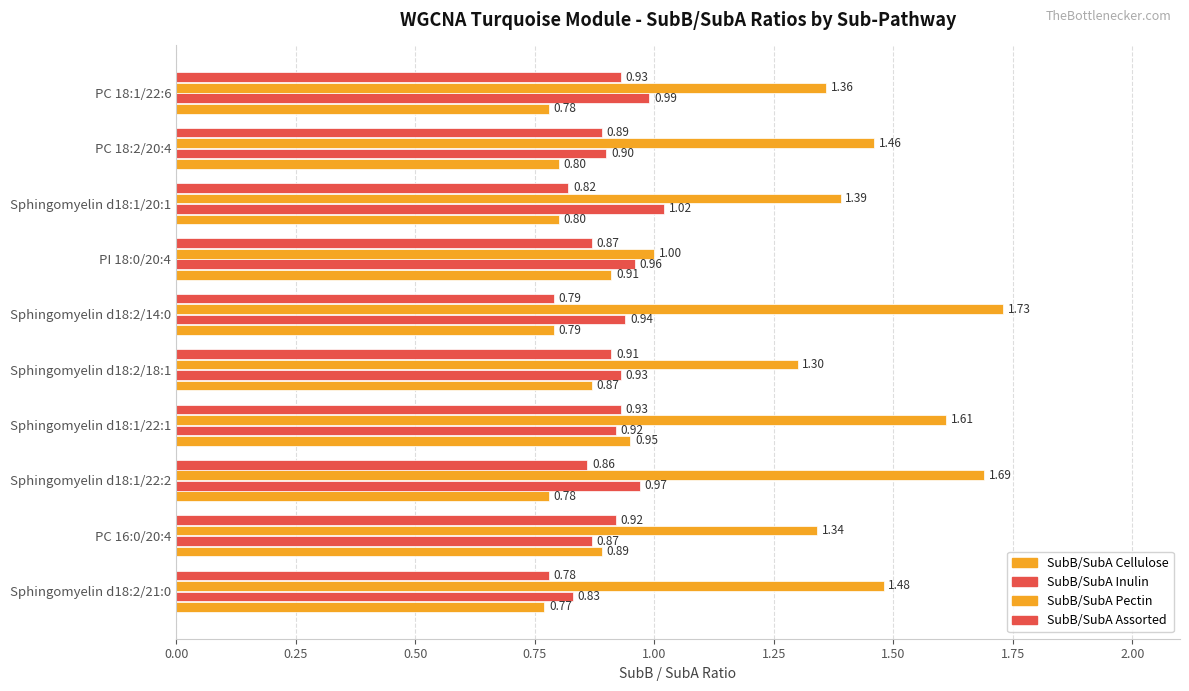

How many data points in SubB/SubA Pectin are above 1?

9